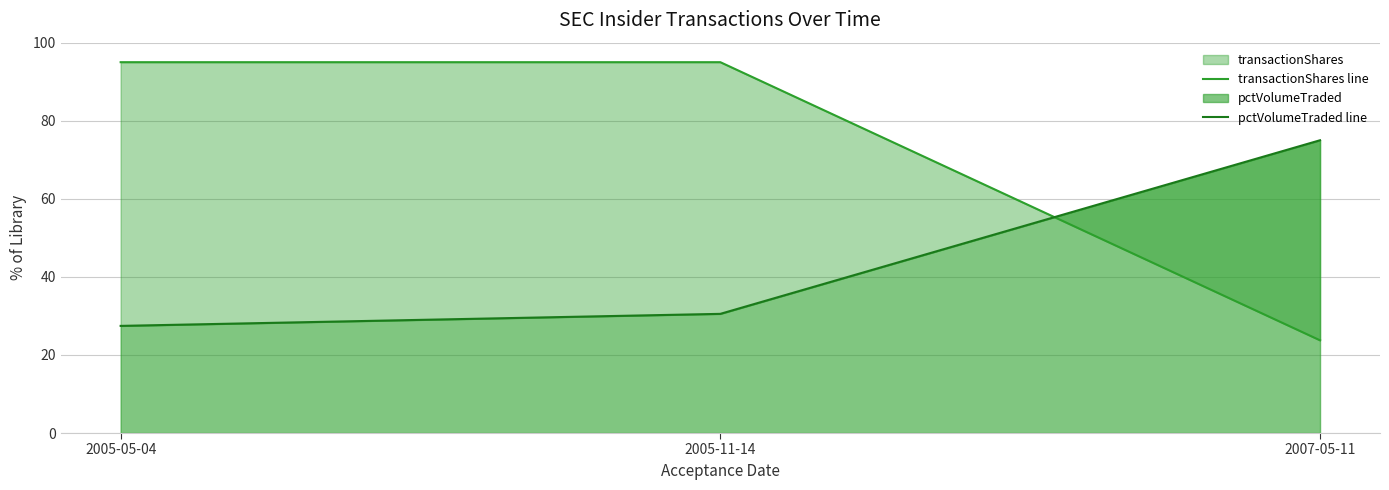

What is the label of the 1st point from the left?

2005-05-04